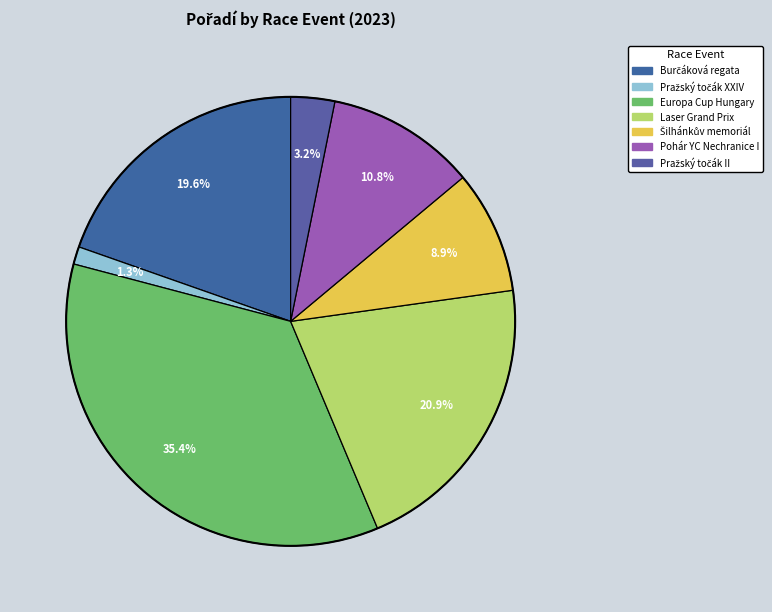

To the nearest percent, what percentage of the pie is Pražský točák XXIV?

1%